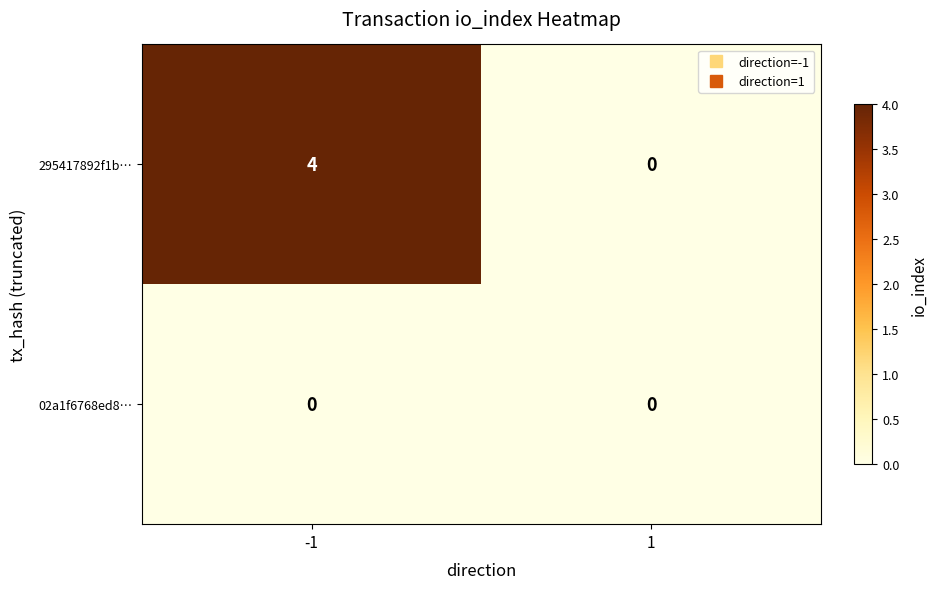

Rank the series at -1 from highest to lowest value.

295417892f1b…, 02a1f6768ed8…